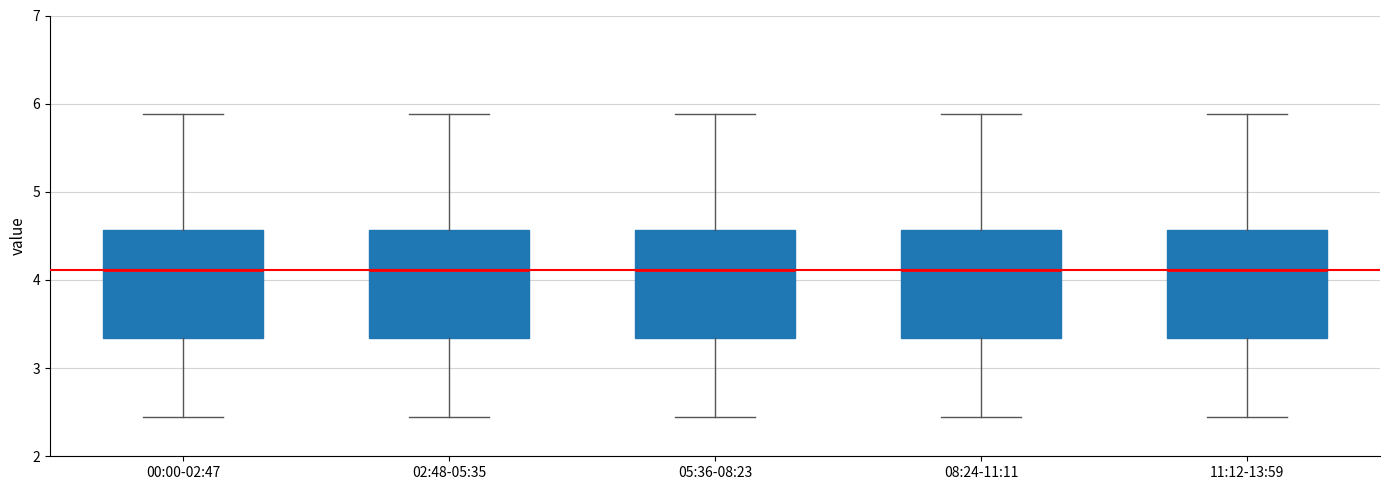

Reading left to right, transcribe this box plot: for each box, give where its median line is, the range the box spans, and where its two whiskers end, as read against the y-axis. The values are not printed on the chart, so give them approximately, as read against the axis.

00:00-02:47: median 4.1, box 3.3 to 4.6, whiskers 2.5 to 5.9
02:48-05:35: median 4.1, box 3.3 to 4.6, whiskers 2.5 to 5.9
05:36-08:23: median 4.1, box 3.3 to 4.6, whiskers 2.5 to 5.9
08:24-11:11: median 4.1, box 3.3 to 4.6, whiskers 2.5 to 5.9
11:12-13:59: median 4.1, box 3.3 to 4.6, whiskers 2.5 to 5.9